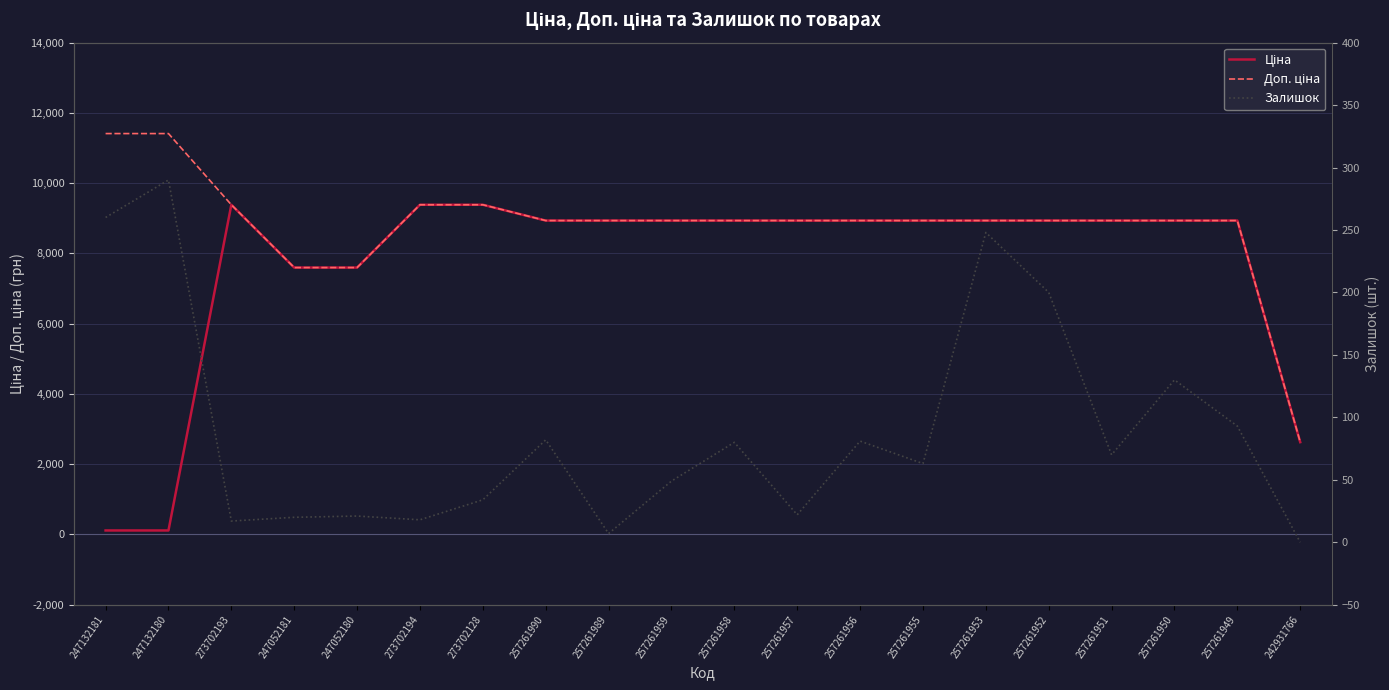

How many values in Залишок are above zero?

19